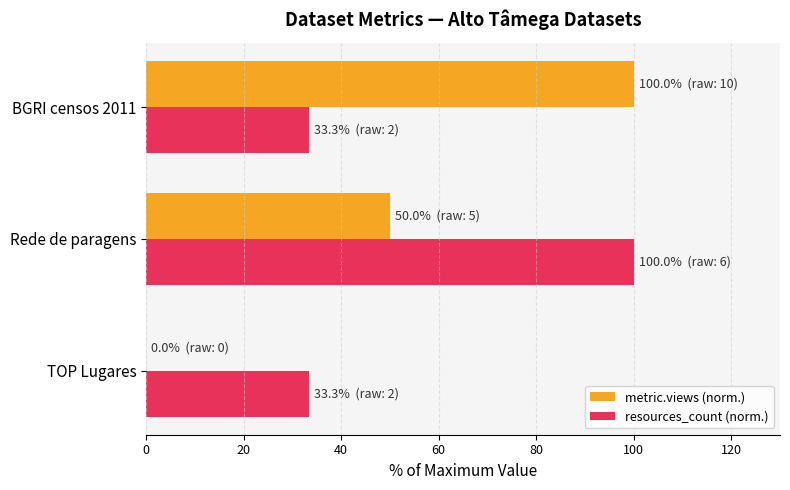

Which series changed the most between TOP Lugares and Rede de paragens?

resources_count (norm.)